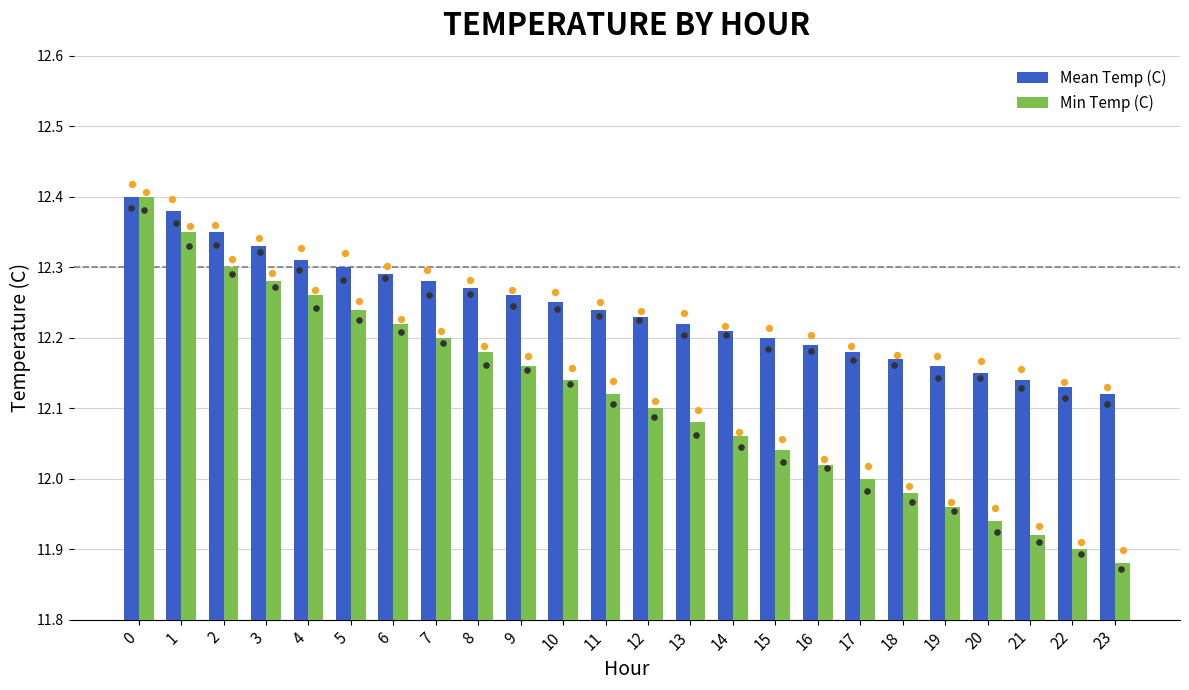

Is the value of Min Temp (C) at 10 greater than the value of Mean Temp (C) at 17?

No